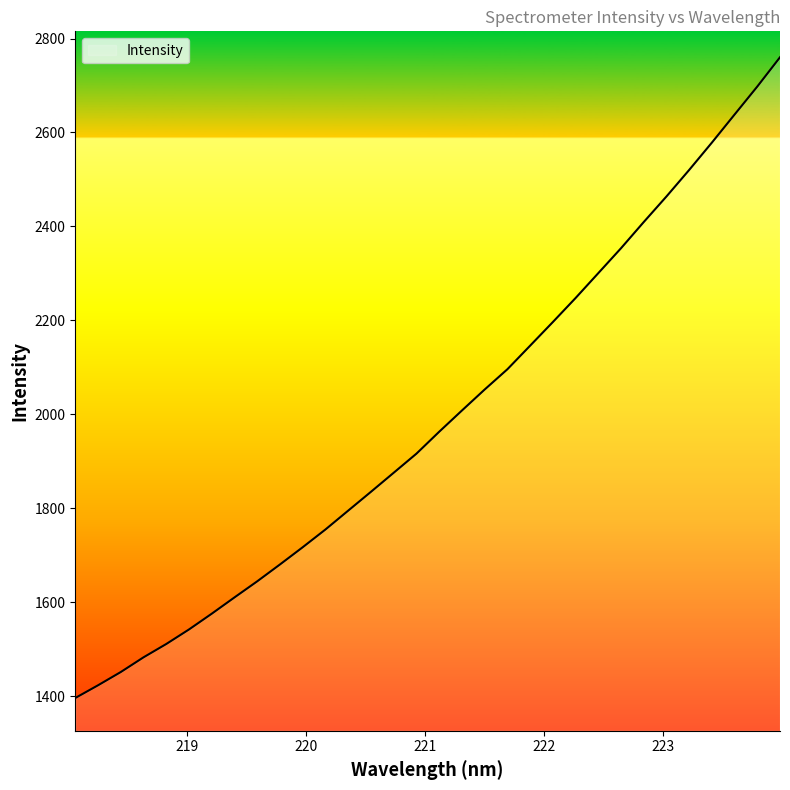

What is the greatest value displayed?

2760.2